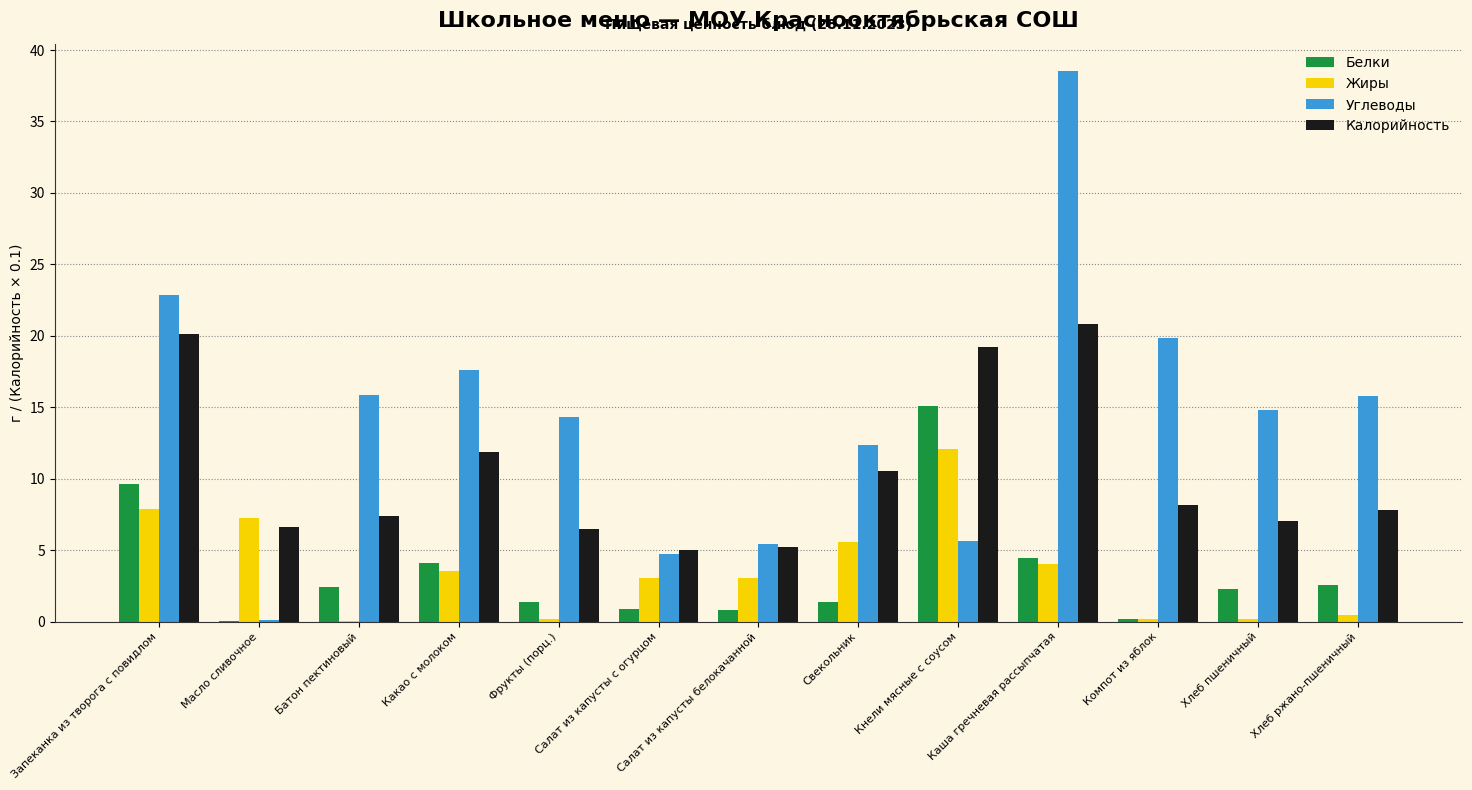

Does the chart contain stacked bars?

No